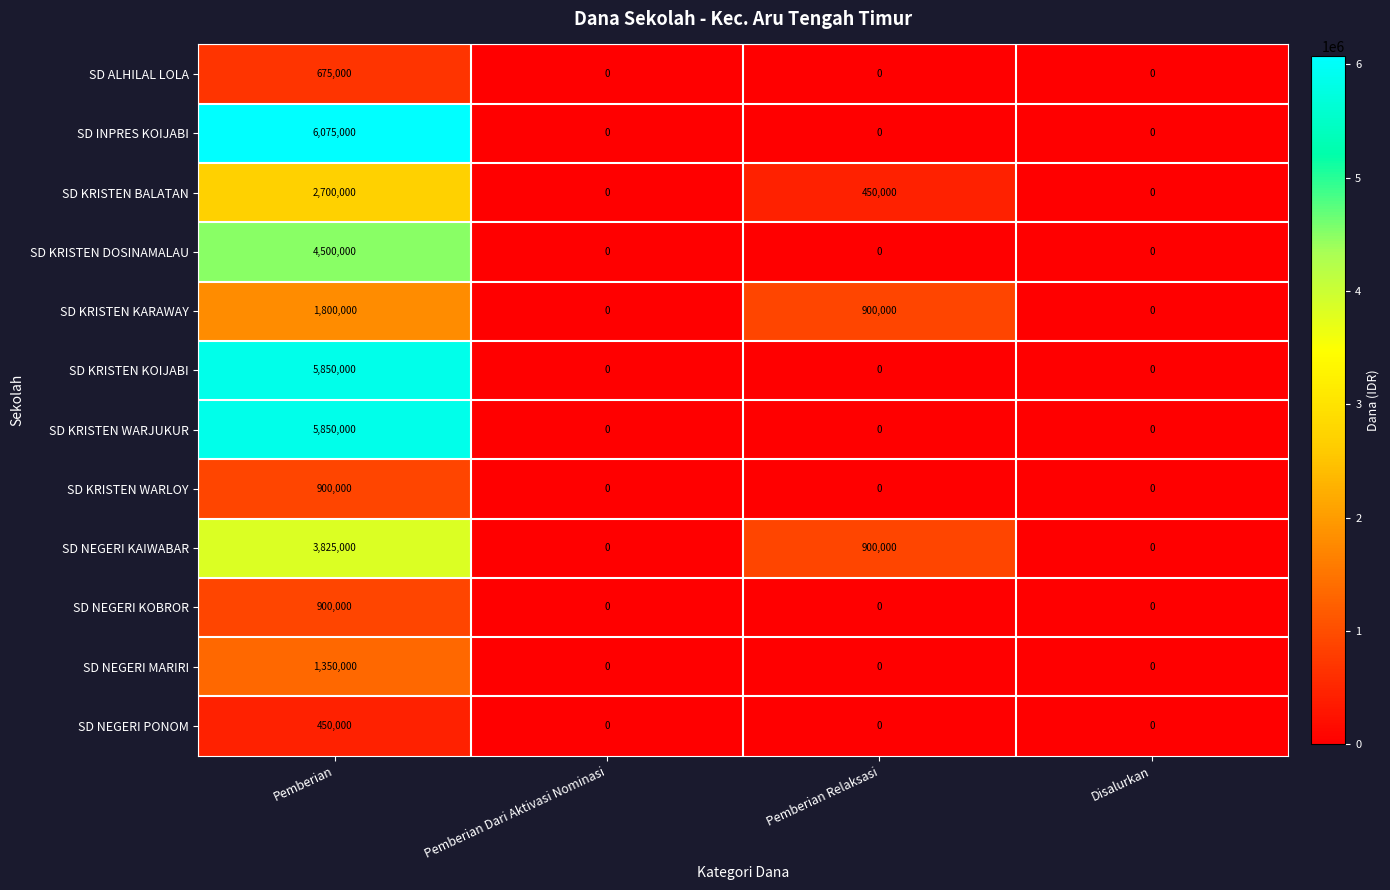

Is it true that SD KRISTEN KARAWAY equals 1199875 at Disalurkan?

False